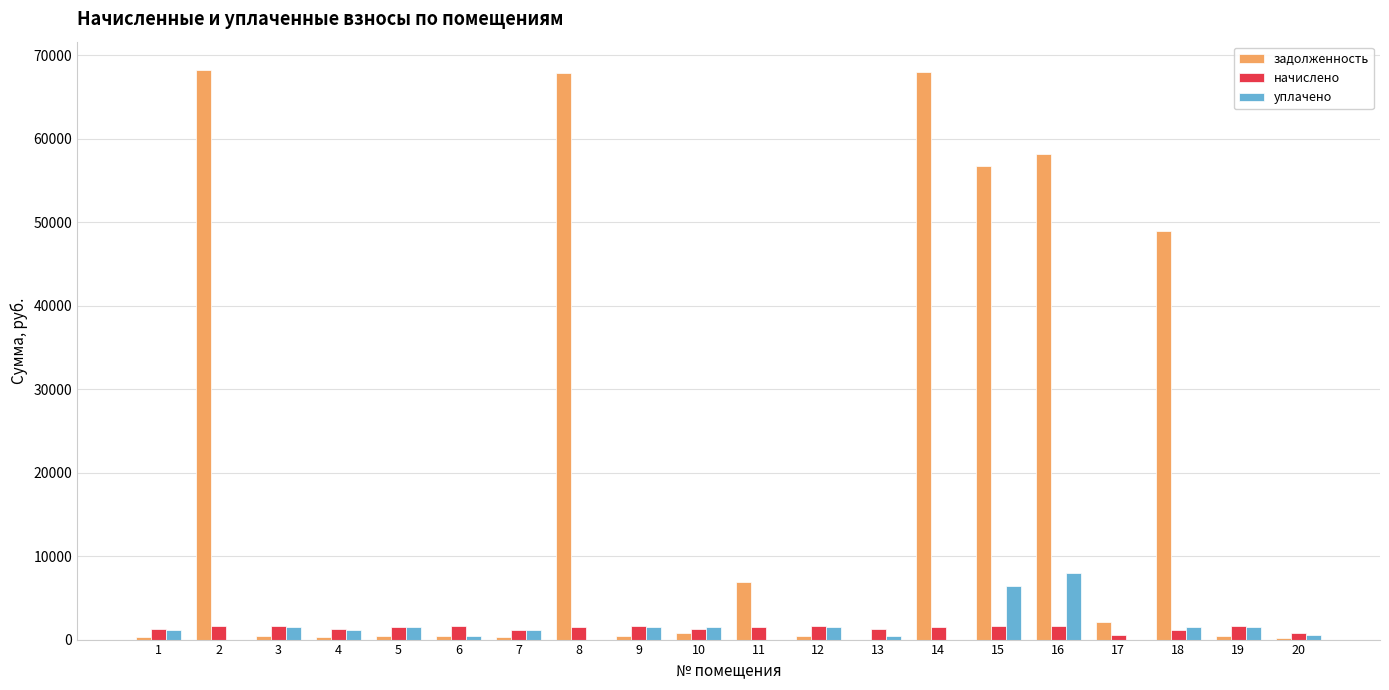

Between 5 and 18, which series saw the biggest shift?

задолженность